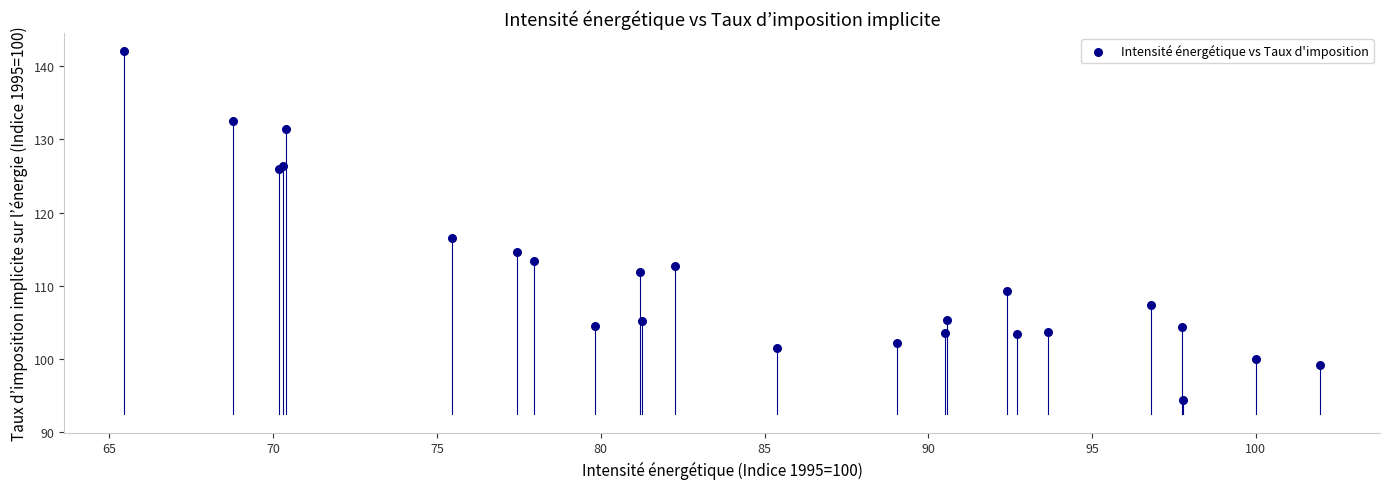

What Y value in the scatter plot is closest to 118?

116.5